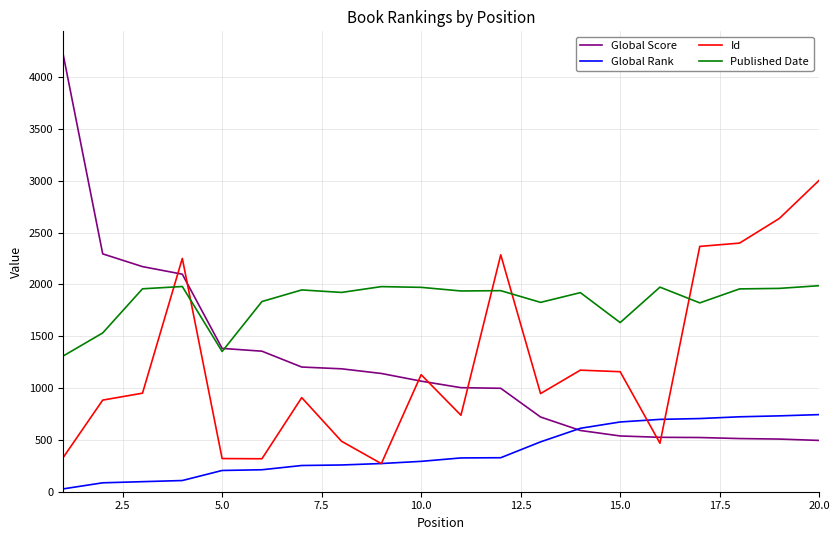

True or false: Published Date and Global Rank cross at least once.

False